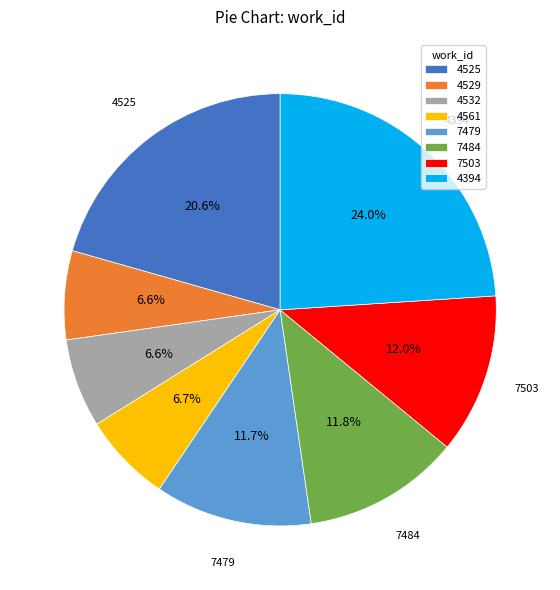

Approximately how many times larger is the value at 7479 compared to 7484?

1.0